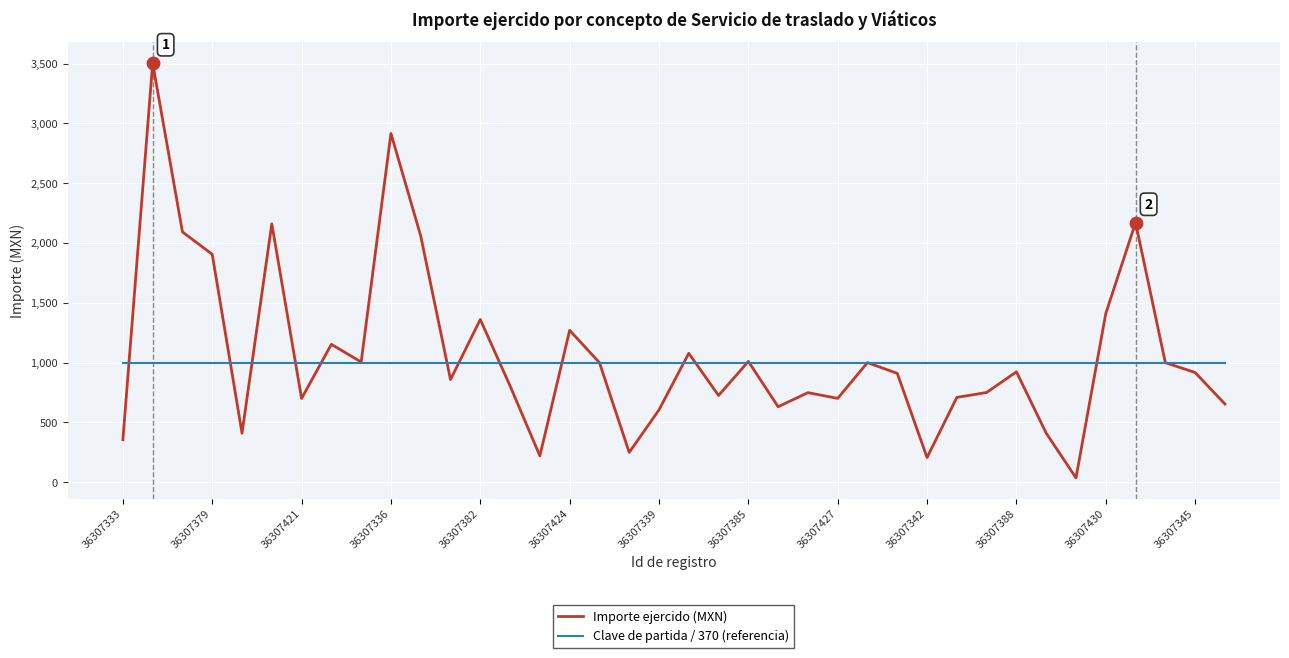

Which series has the widest spread of values?

Importe ejercido (MXN)